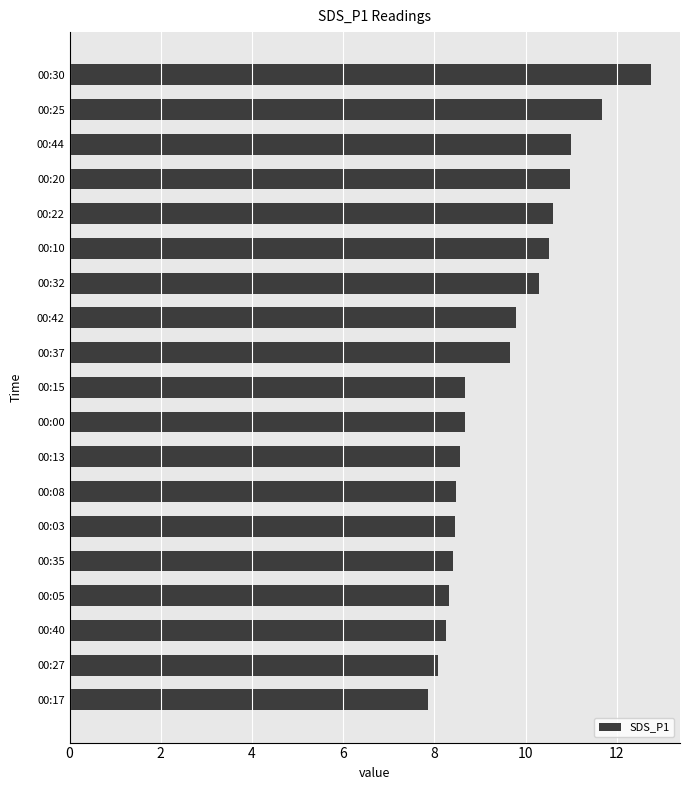

What is the ratio of the value at 00:37 to the value at 00:35?

1.1